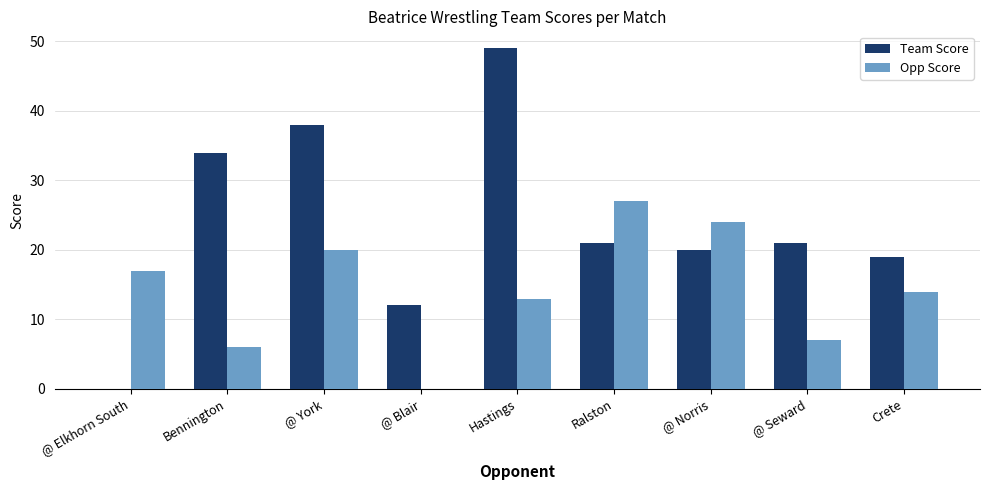

What is the approximate value of Opp Score at Hastings?

13